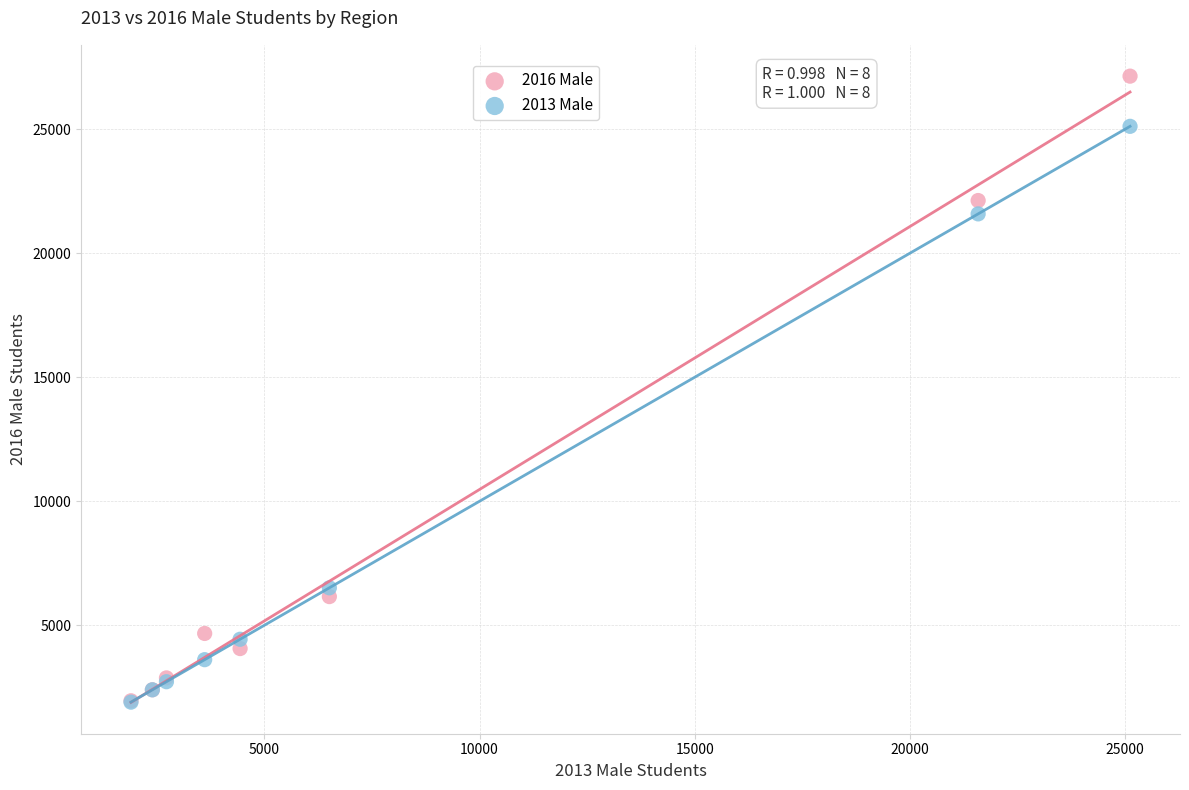

Across all series, what Y value is closest to 14518?

21583